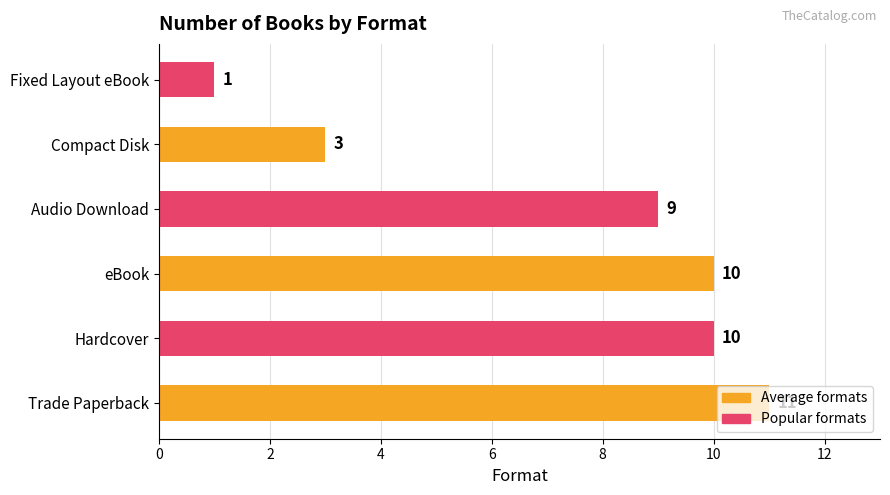

How many bars are there in total?

6